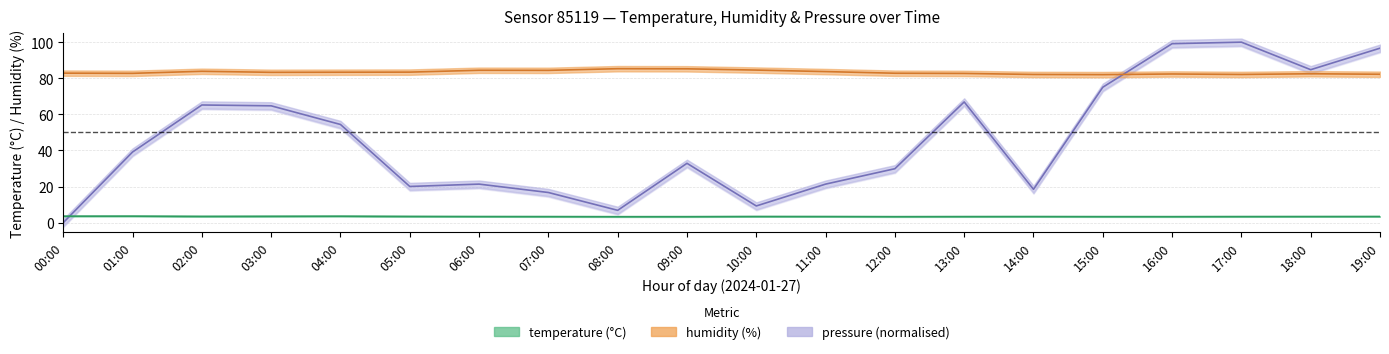

Does the chart have visible grid lines?

Yes